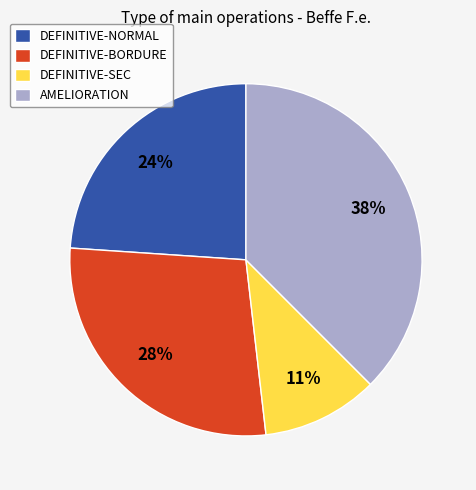

Between DEFINITIVE-SEC and DEFINITIVE-NORMAL, which is larger?

DEFINITIVE-NORMAL